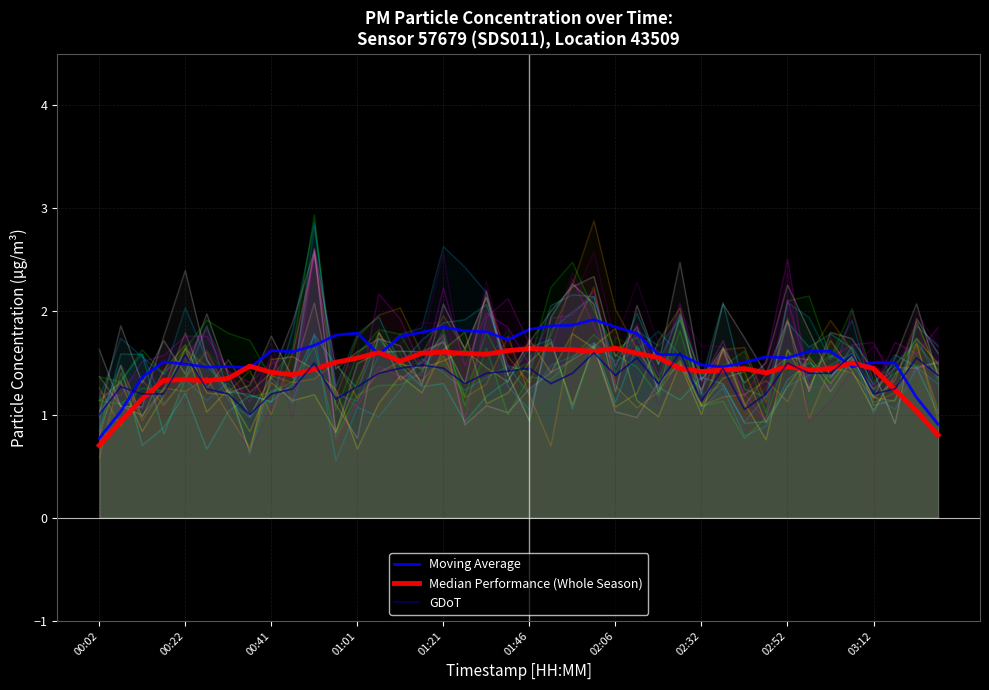

True or false: GDoT has a value of 1.6 at 00:22.

True